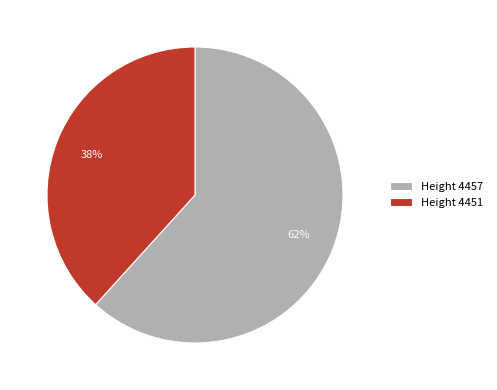

What percentage is the Height 4451 slice, to the nearest percent?

38%